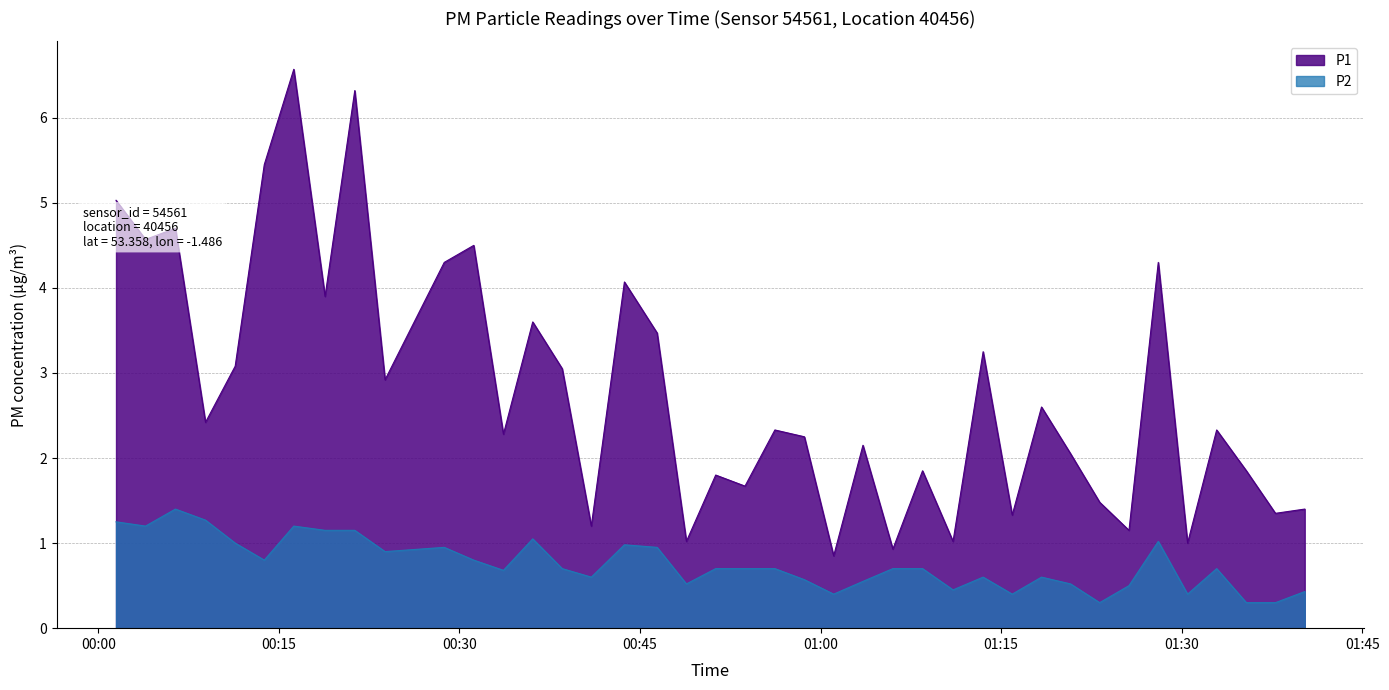

Reading left to right, transcribe all the data shown in this chart.

P1: 5.0	4.6	4.7	2.4	3.1	5.5	6.6	3.9	6.3	2.9	4.3	4.5	2.3	3.6	3.0	1.2	4.1	3.5	1.0	1.8	1.7	2.3	2.2	0.8	2.1	0.9	1.9	1.0	3.2	1.3	2.6	2.0	1.5	1.1	4.3	1.0	2.3	1.9	1.4	1.4
P2: 1.2	1.2	1.4	1.3	1.0	0.8	1.2	1.1	1.1	0.9	0.9	0.8	0.7	1.1	0.7	0.6	1.0	0.9	0.5	0.7	0.7	0.7	0.6	0.4	0.6	0.7	0.7	0.5	0.6	0.4	0.6	0.5	0.3	0.5	1.0	0.4	0.7	0.3	0.3	0.4